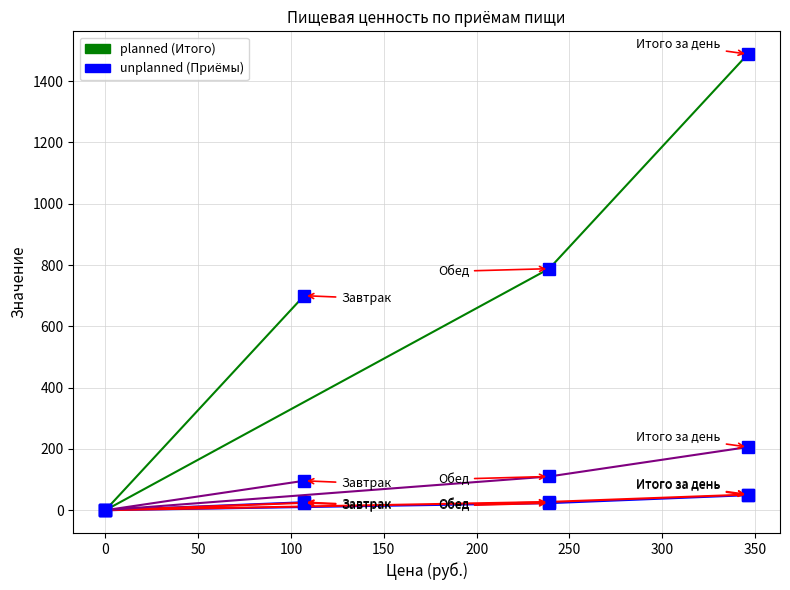

Reading left to right, what are all the values shown in this chart?

Калорийность: 700	0	788	1488
Белки: 26	0	23	49
Жиры: 24	0	27	51
Углеводы: 96	0	110	206